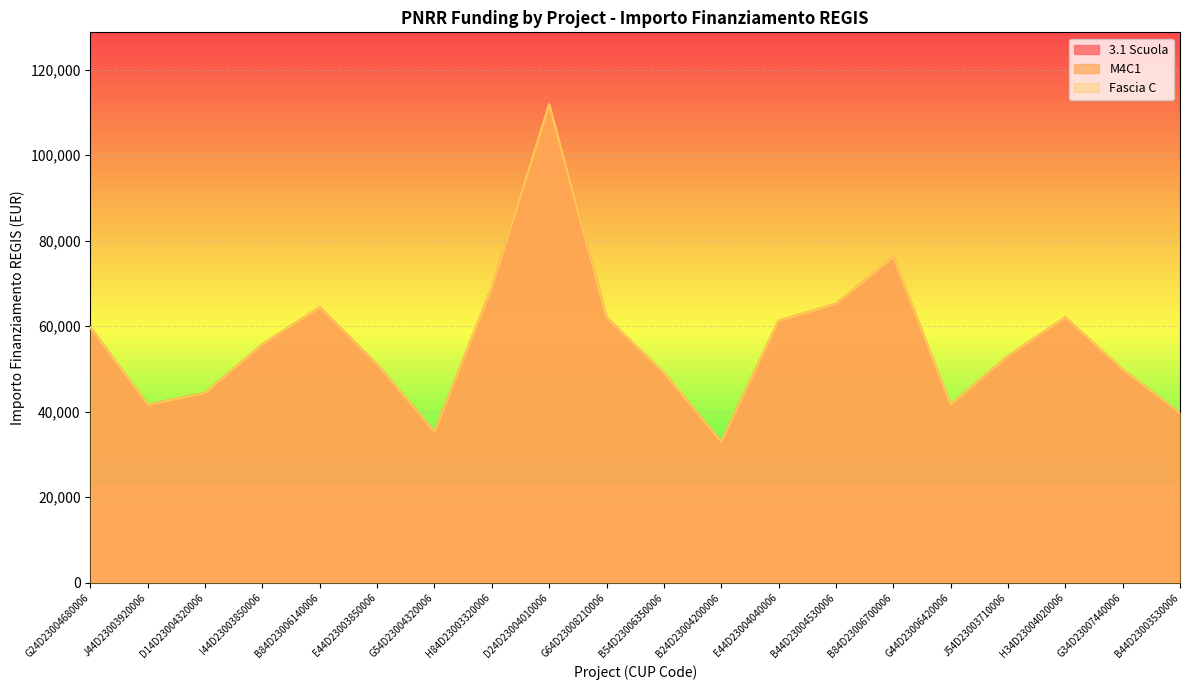

Reading left to right, list all the values displayed in this chart.

3.1 Scuola: G24D23004680006=59706.2	J44D23003920006=41637.2	D14D23004320006=44386.8	I44D23003850006=55778.1	B84D23006140006=64419.8	E44D23003850006=51064.5	G54D23004320006=35352.3	H84D23003320006=69133.5	D24D23004010006=111949.1	G64D23008210006=62063.0	B54D23006350006=49100.5	B24D23004200006=32995.5	E44D23004040006=61277.4	B44D23004530006=65205.4	B84D23006700006=76203.9	G44D23006420006=41637.2	J54D23003710006=53028.5	H34D23004020006=62063.0	G34D23007440006=49886.1	B44D23003530006=39673.2
M4C1: G24D23004680006=59706.2	J44D23003920006=41637.2	D14D23004320006=44386.8	I44D23003850006=55778.1	B84D23006140006=64419.8	E44D23003850006=51064.5	G54D23004320006=35352.3	H84D23003320006=69133.5	D24D23004010006=111949.1	G64D23008210006=62063.0	B54D23006350006=49100.5	B24D23004200006=32995.5	E44D23004040006=61277.4	B44D23004530006=65205.4	B84D23006700006=76203.9	G44D23006420006=41637.2	J54D23003710006=53028.5	H34D23004020006=62063.0	G34D23007440006=49886.1	B44D23003530006=39673.2
Fascia C: G24D23004680006=59706.2	J44D23003920006=41637.2	D14D23004320006=44386.8	I44D23003850006=55778.1	B84D23006140006=64419.8	E44D23003850006=51064.5	G54D23004320006=35352.3	H84D23003320006=69133.5	D24D23004010006=111949.1	G64D23008210006=62063.0	B54D23006350006=49100.5	B24D23004200006=32995.5	E44D23004040006=61277.4	B44D23004530006=65205.4	B84D23006700006=76203.9	G44D23006420006=41637.2	J54D23003710006=53028.5	H34D23004020006=62063.0	G34D23007440006=49886.1	B44D23003530006=39673.2